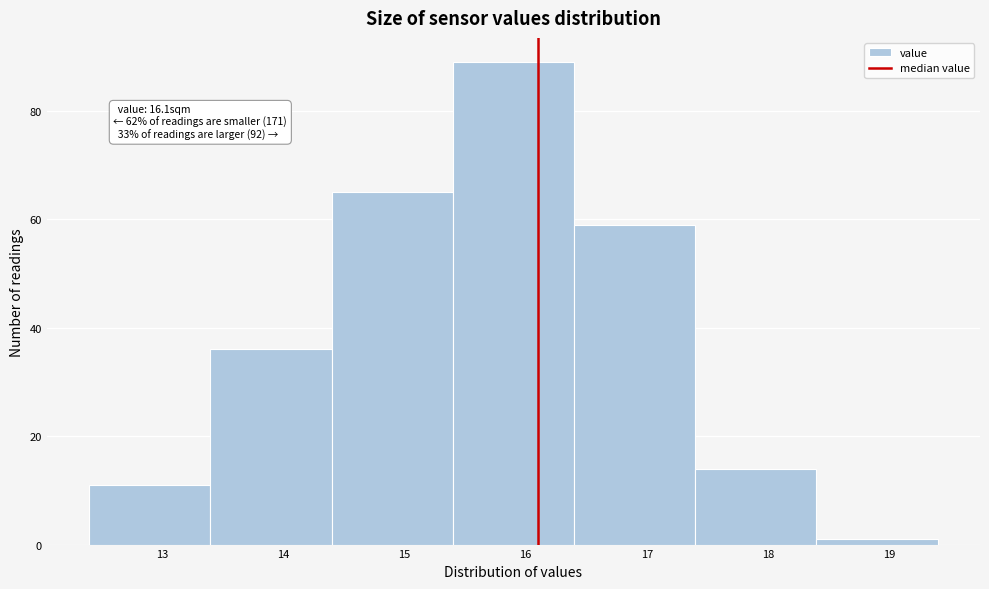

Which range on the x-axis has the tallest bar?

15.4 to 16.4